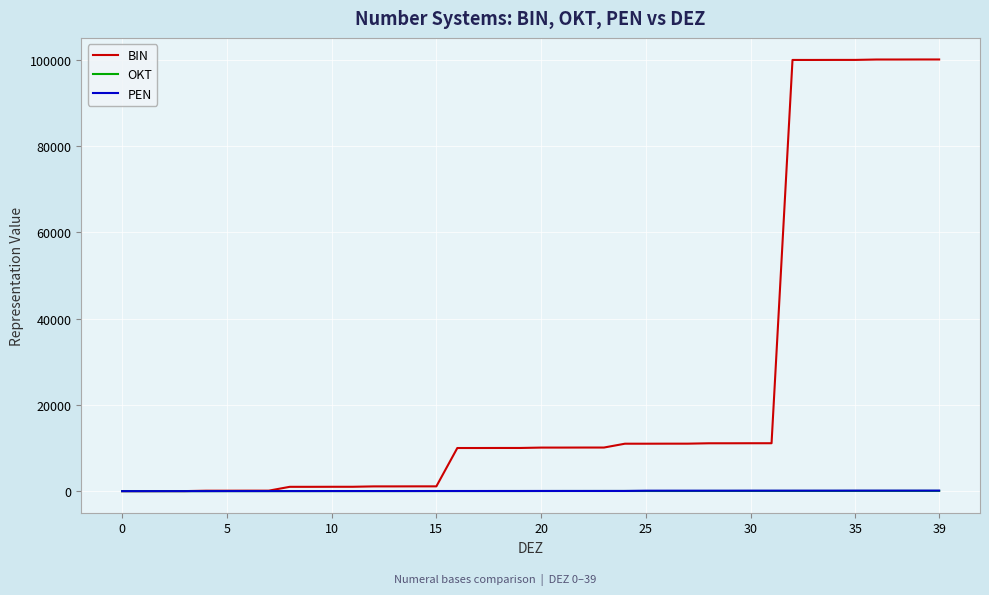

Which series has the largest total across all categories?

BIN